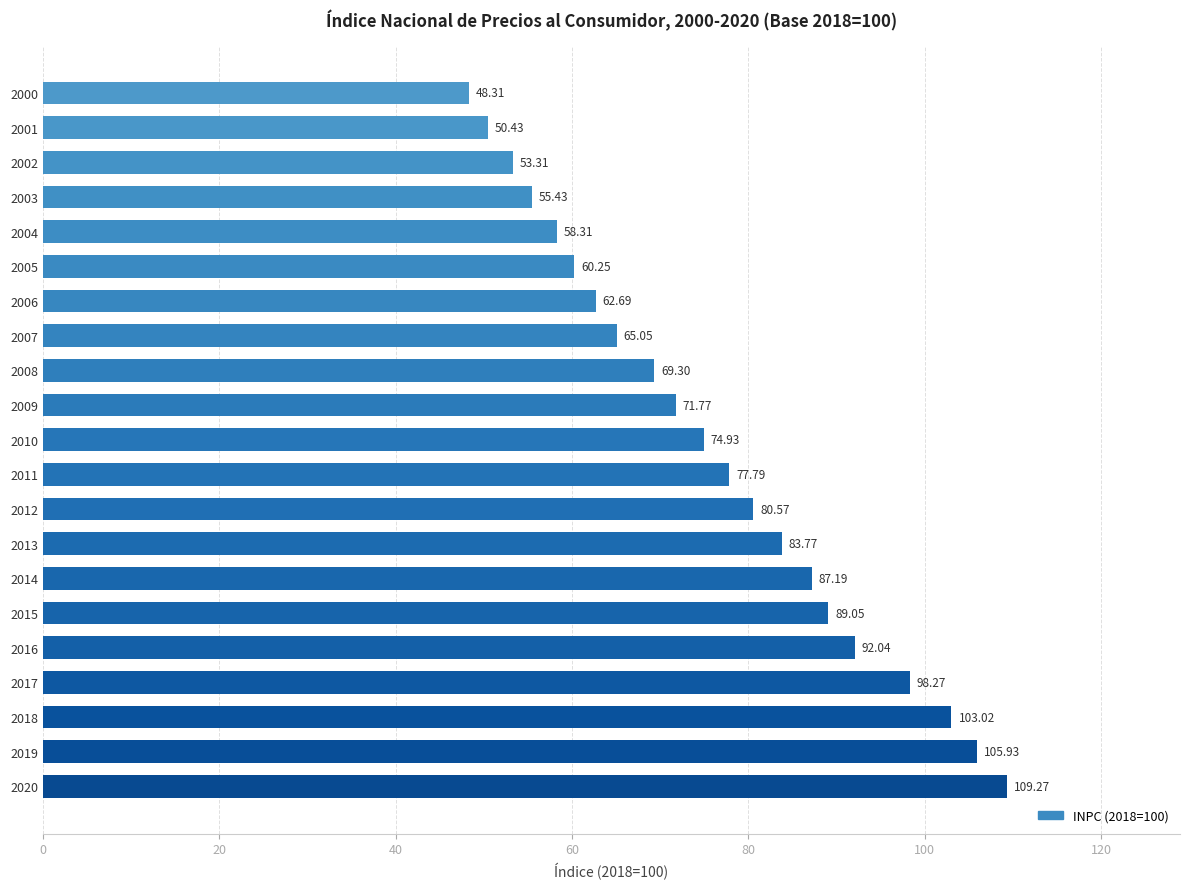

Which has a higher value, 2016 or 2001?

2016